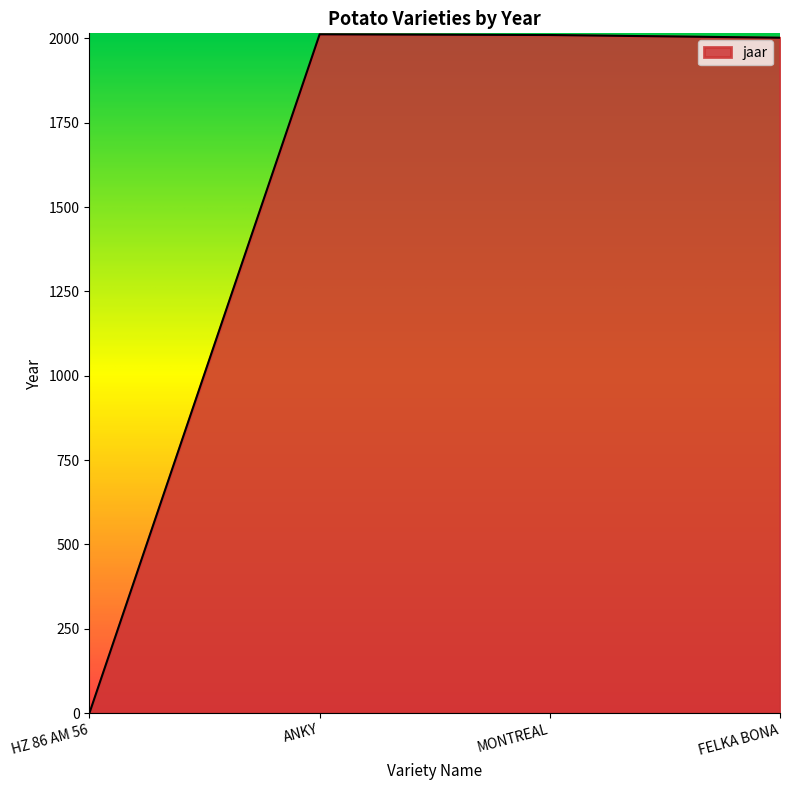

What is the sum of all values?

6024